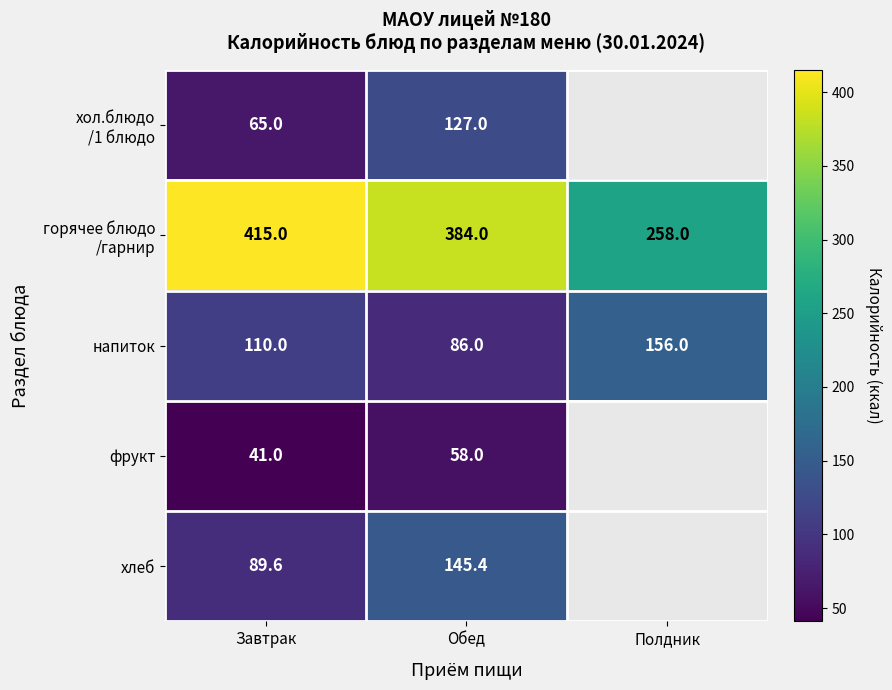

What is the minimum value shown in the chart?

41.0